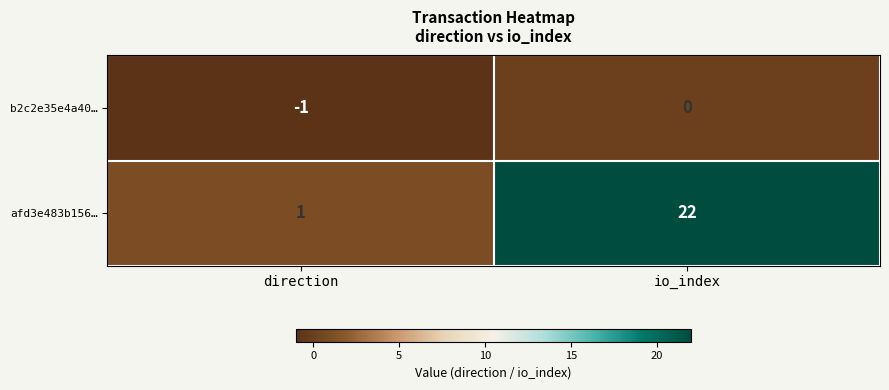

Which category has the lowest value across all series?

direction